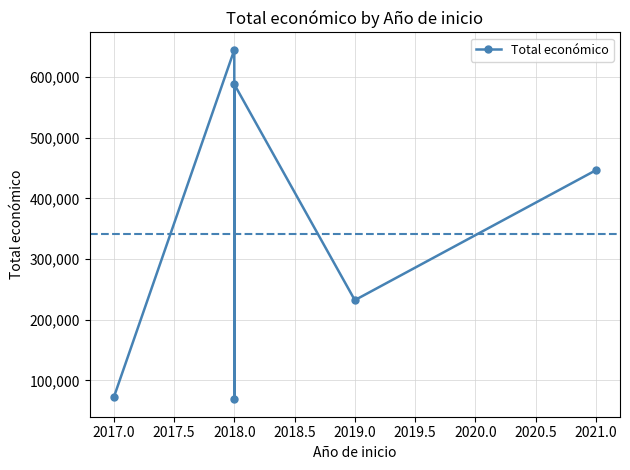

The value at 2017.0 is 31704. True or false?

False